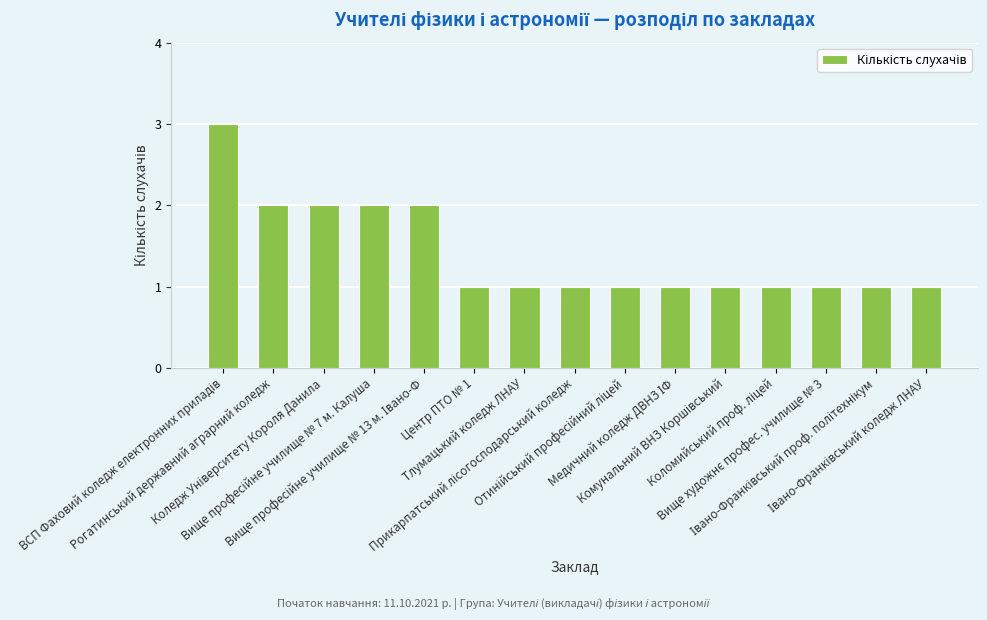

How many bars are there in total?

15